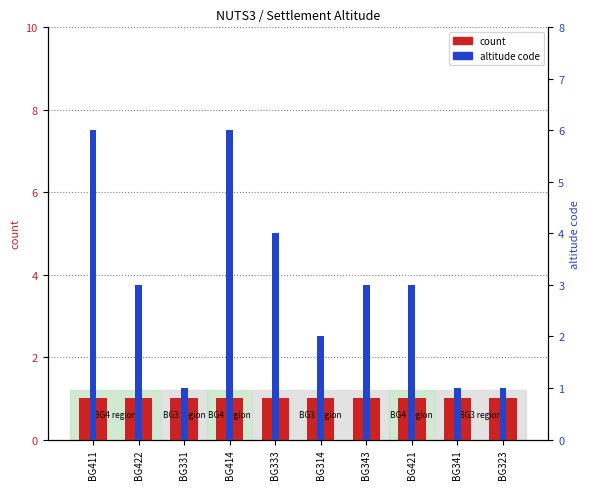

Count the number of categories in the chart.

10